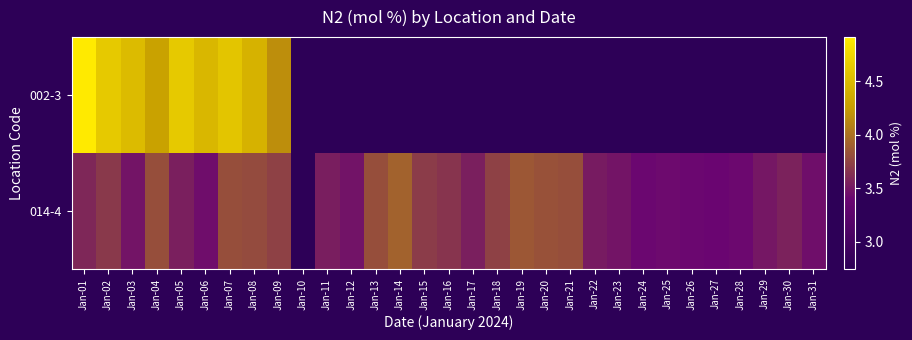

How many categories are shown in the chart?

31